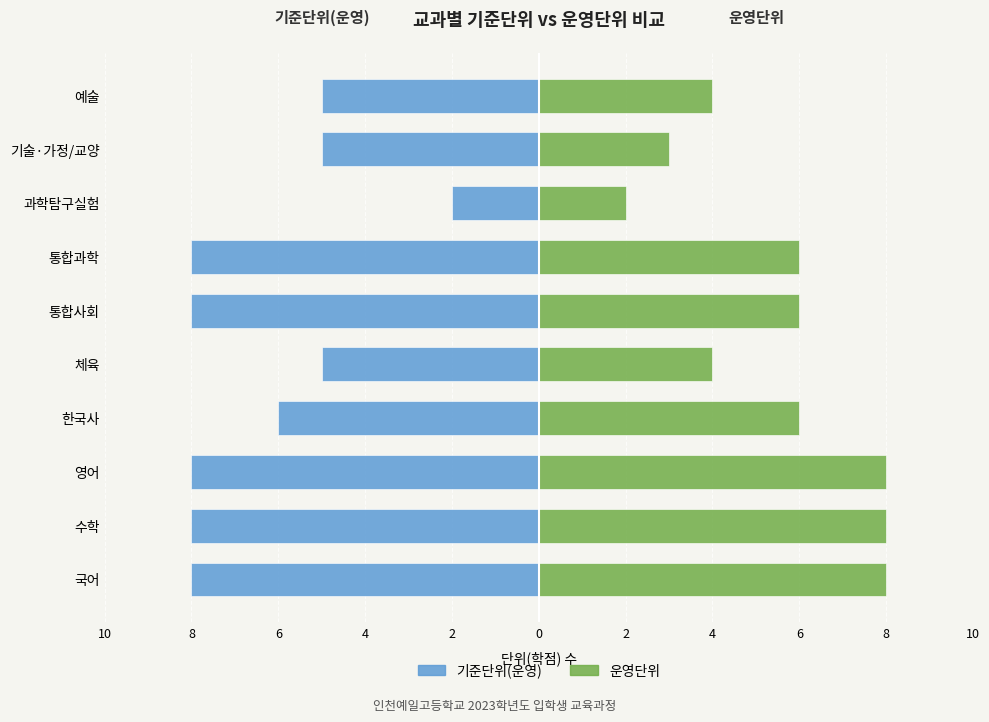

Is the value of 기준단위(운영) at 예술 greater than the value of 운영단위 at 한국사?

No